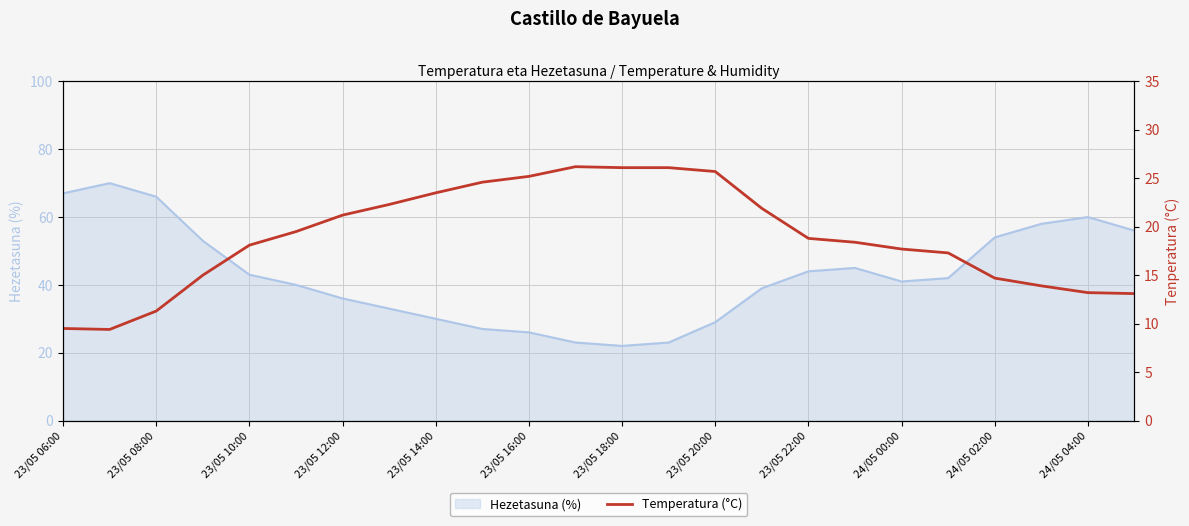

The value of Hezetasuna (%) at 24/05 04:00 is 102. True or false?

False